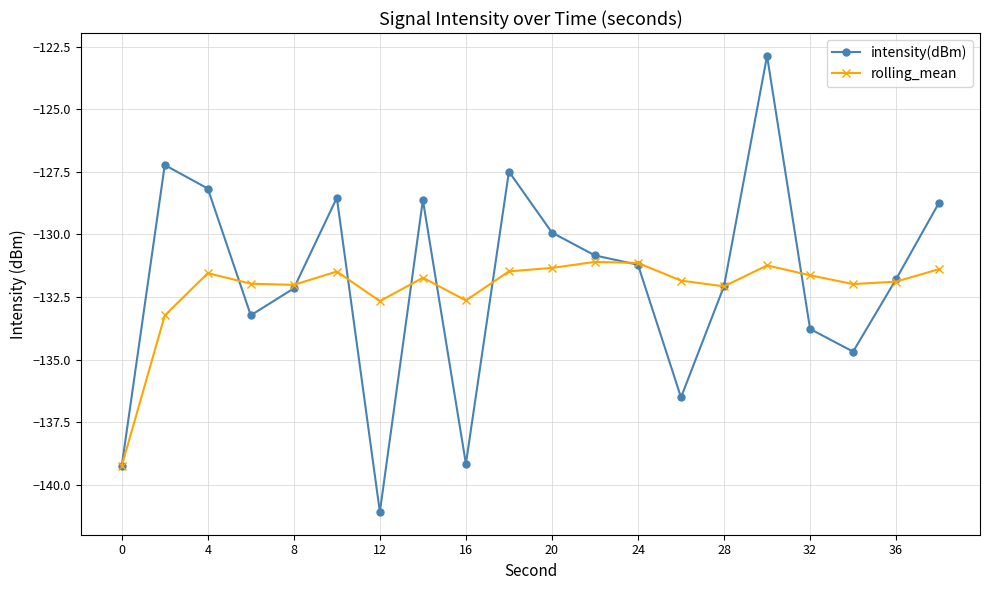

Which series has the largest range (max minus min)?

intensity(dBm)